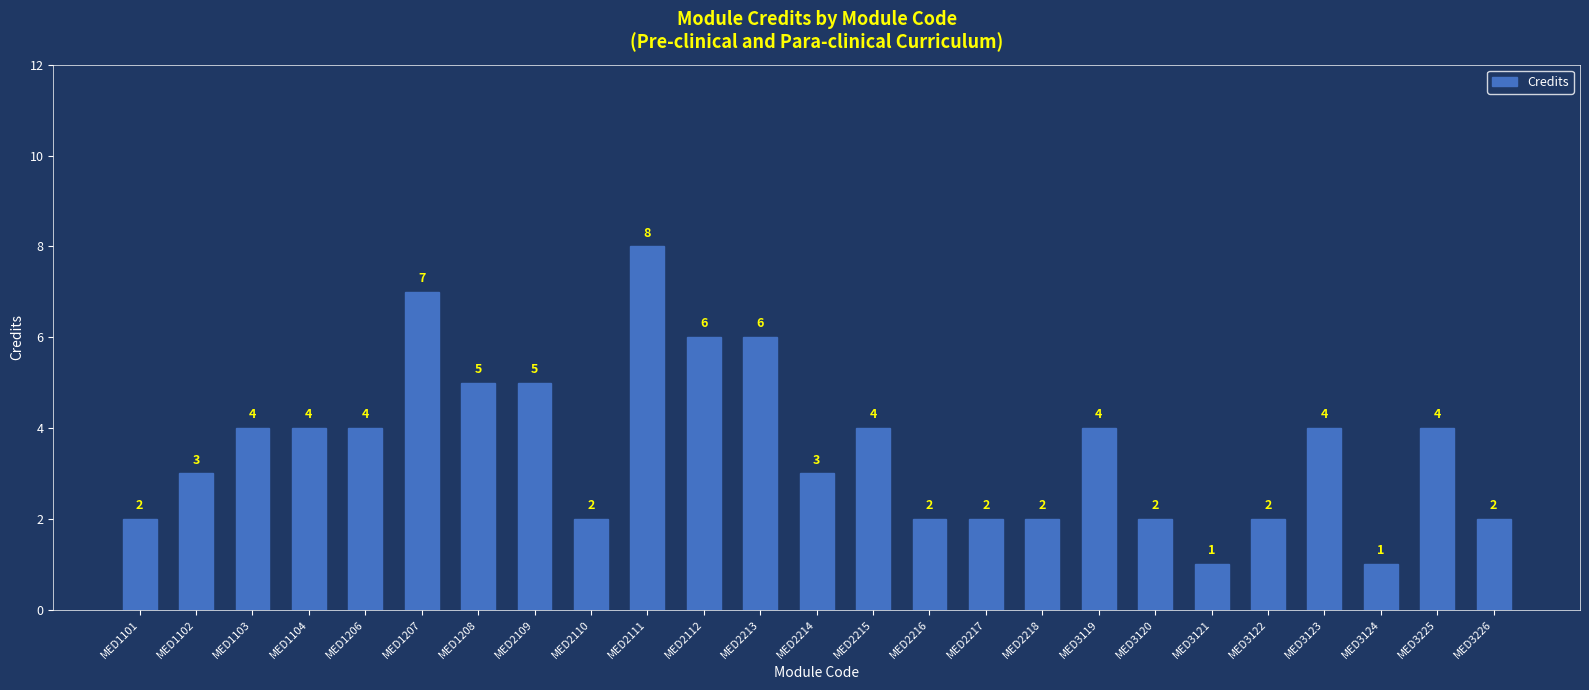

What is the ratio of the value at MED1101 to the value at MED1208?

0.4